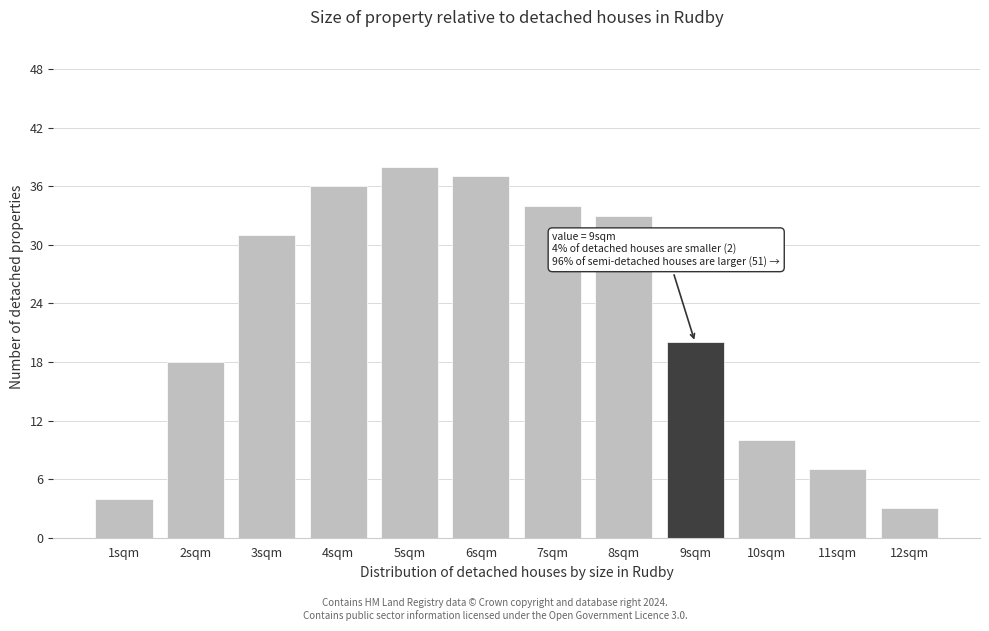

Reading left to right, what are all the values shown in this chart?

1sqm=4	2sqm=18	3sqm=31	4sqm=36	5sqm=38	6sqm=37	7sqm=34	8sqm=33	9sqm=20	10sqm=10	11sqm=7	12sqm=3